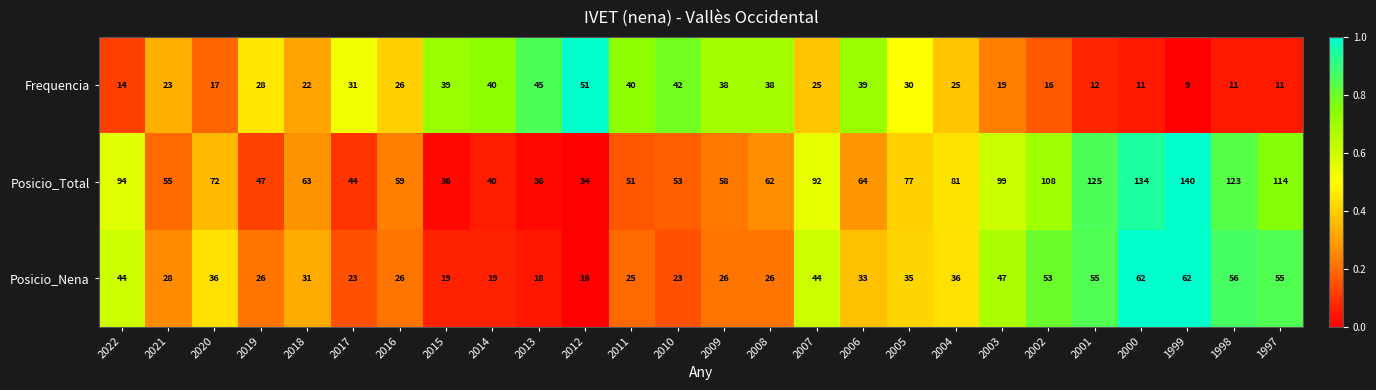

What is the difference between the highest and lowest values at 2000?

123